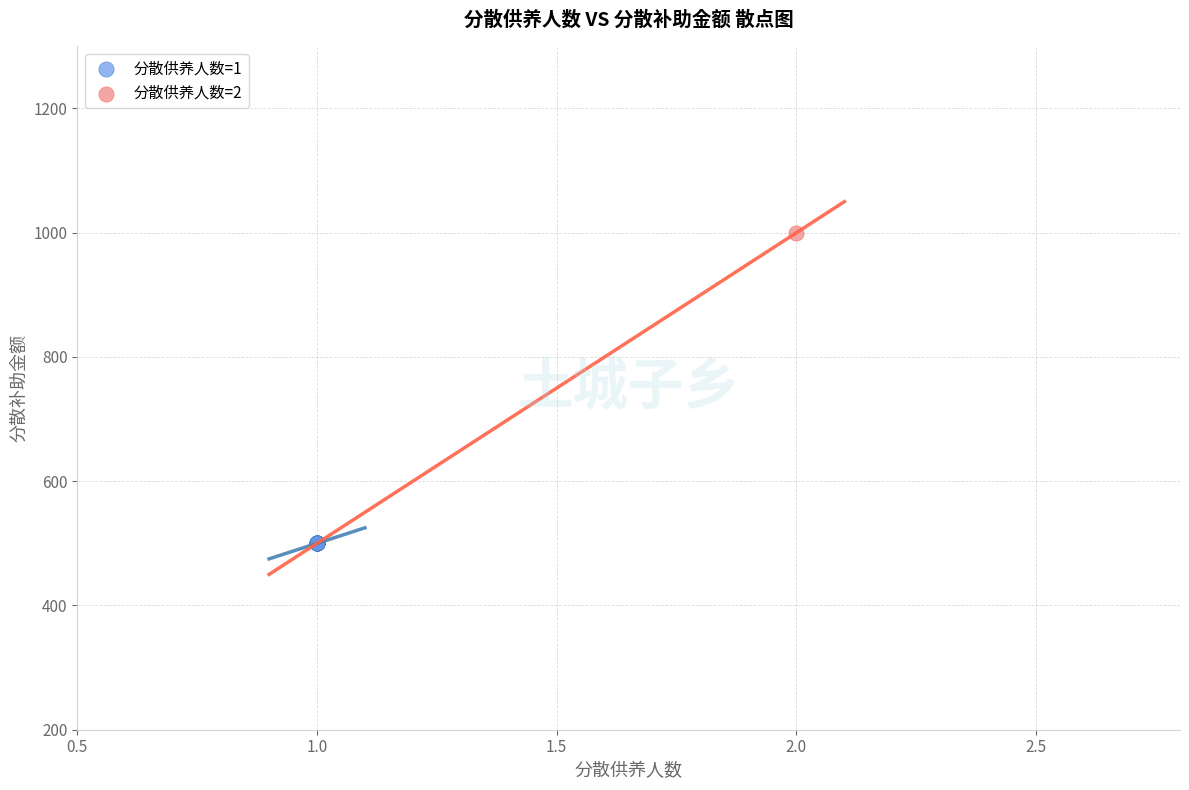

What are all the series names shown in the legend?

分散供养人数=1, 分散供养人数=2